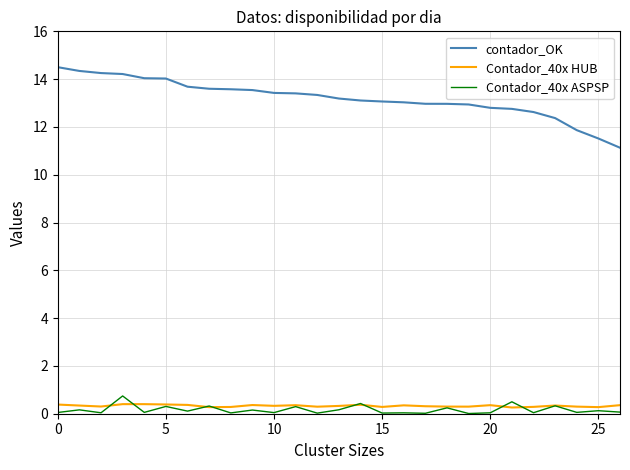

What is the difference between the maximum and minimum values in the contador_OK series?

3.4